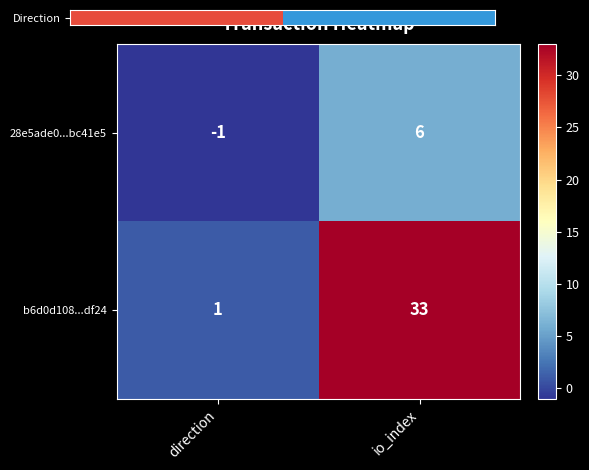

At which category is the sum across all series the highest?

io_index